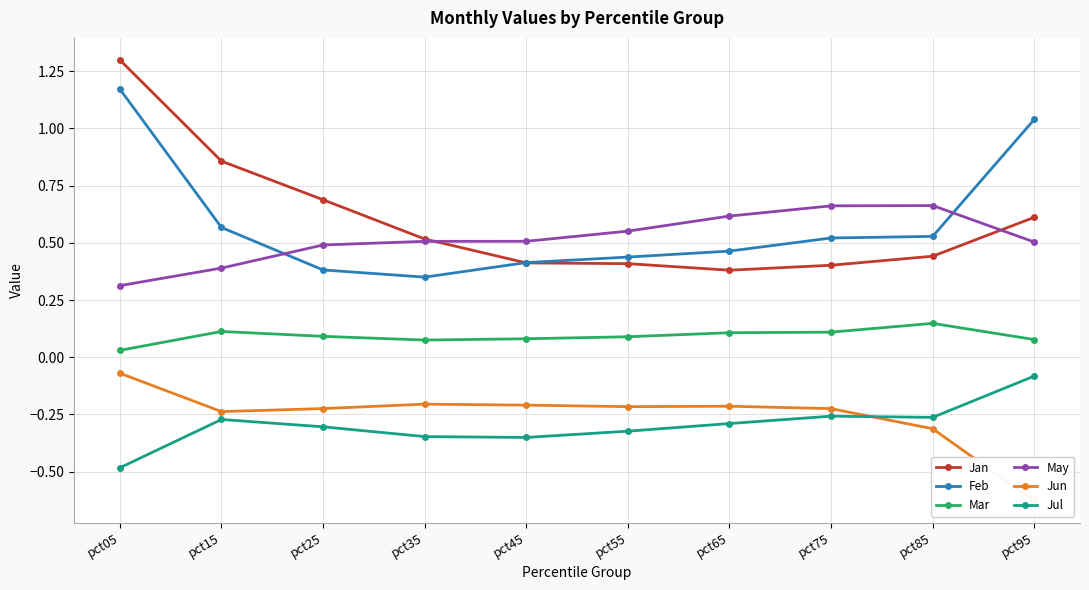

Reading right to left, extract all data points from this chart.

Jan: pct95=0.6	pct85=0.4	pct75=0.4	pct65=0.4	pct55=0.4	pct45=0.4	pct35=0.5	pct25=0.7	pct15=0.9	pct05=1.3
Feb: pct95=1.0	pct85=0.5	pct75=0.5	pct65=0.5	pct55=0.4	pct45=0.4	pct35=0.4	pct25=0.4	pct15=0.6	pct05=1.2
Mar: pct95=0.1	pct85=0.1	pct75=0.1	pct65=0.1	pct55=0.1	pct45=0.1	pct35=0.1	pct25=0.1	pct15=0.1	pct05=0.0
May: pct95=0.5	pct85=0.7	pct75=0.7	pct65=0.6	pct55=0.6	pct45=0.5	pct35=0.5	pct25=0.5	pct15=0.4	pct05=0.3
Jun: pct95=-0.6	pct85=-0.3	pct75=-0.2	pct65=-0.2	pct55=-0.2	pct45=-0.2	pct35=-0.2	pct25=-0.2	pct15=-0.2	pct05=-0.1
Jul: pct95=-0.1	pct85=-0.3	pct75=-0.3	pct65=-0.3	pct55=-0.3	pct45=-0.4	pct35=-0.3	pct25=-0.3	pct15=-0.3	pct05=-0.5